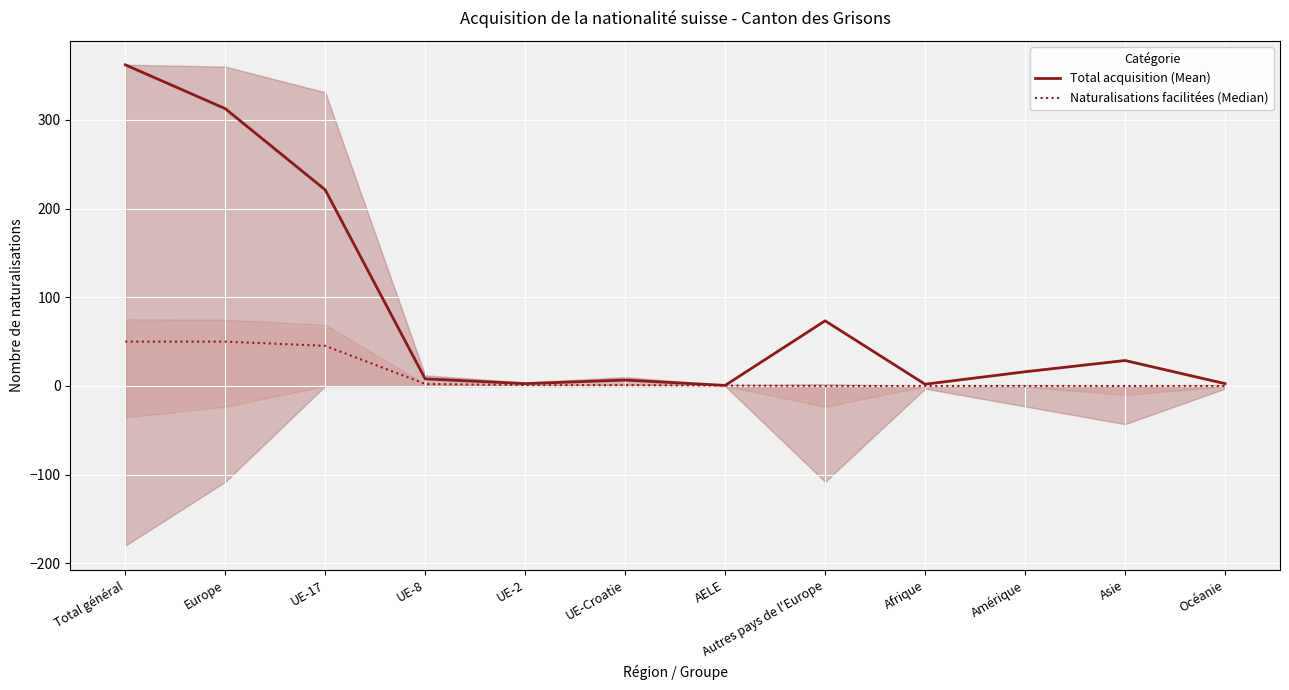

True or false: Naturalisations facilitées (Median) and Total acquisition (Mean) intersect in this chart.

False